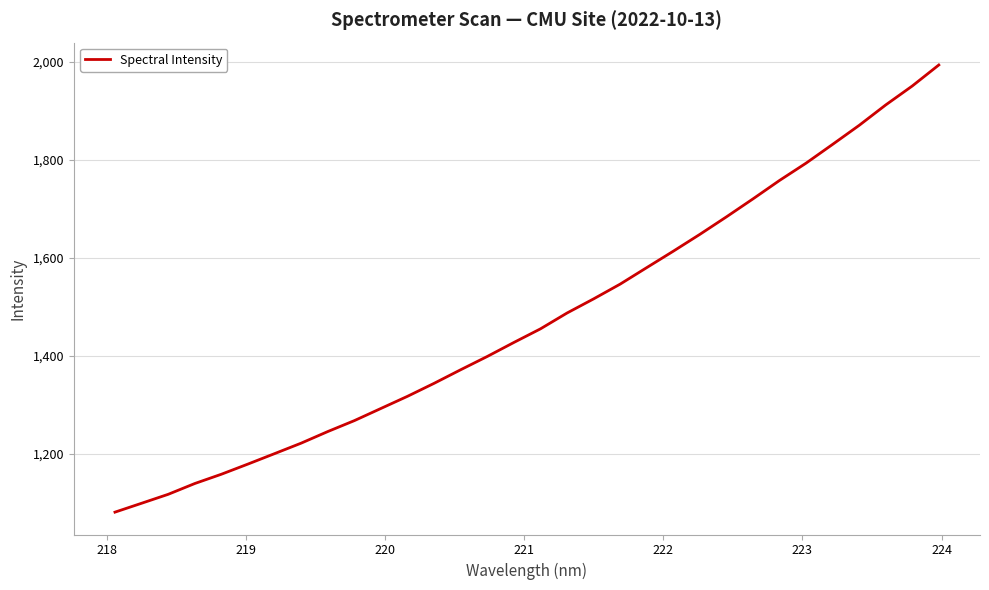

What is the sum of all values?

47221.3